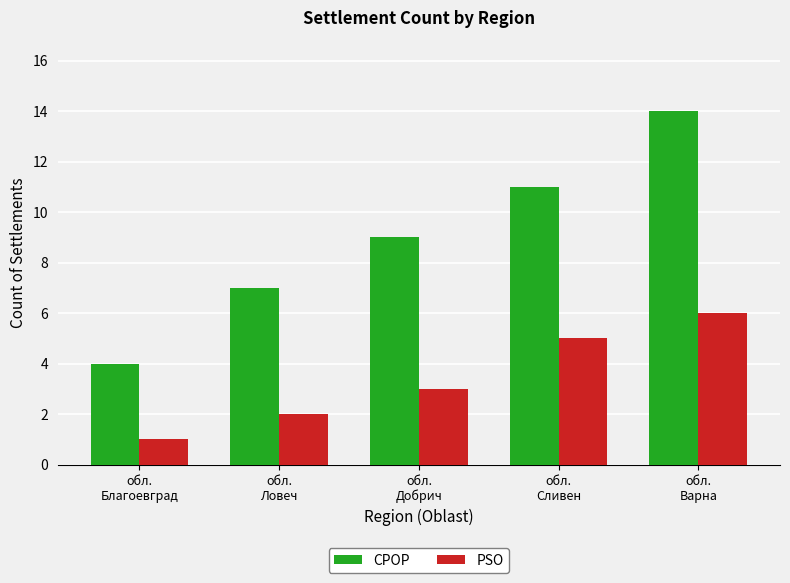

Which series has the widest spread of values?

CPOP